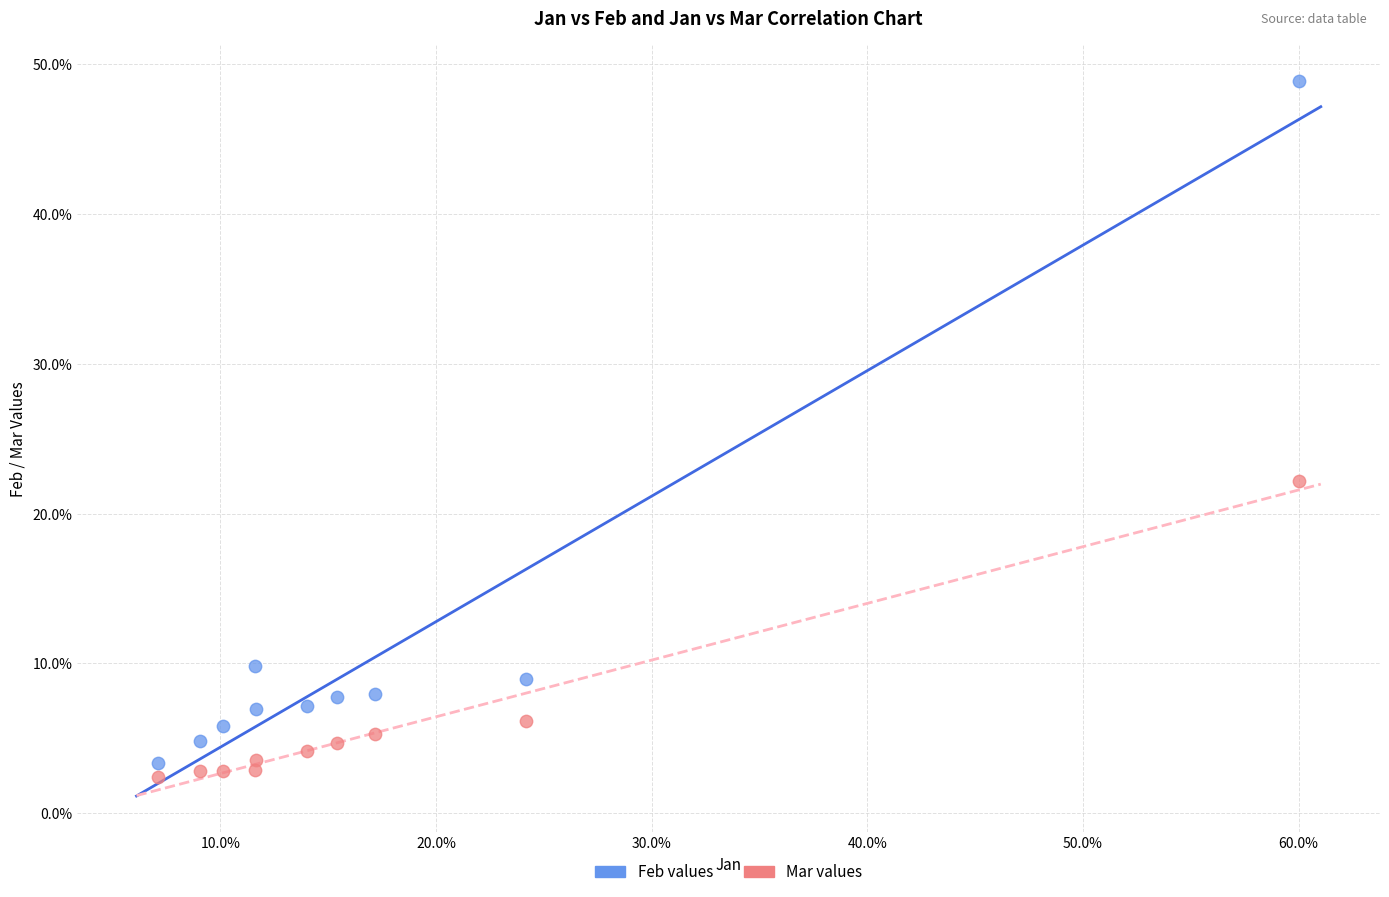

What are all the series names shown in the legend?

Feb values, Mar values